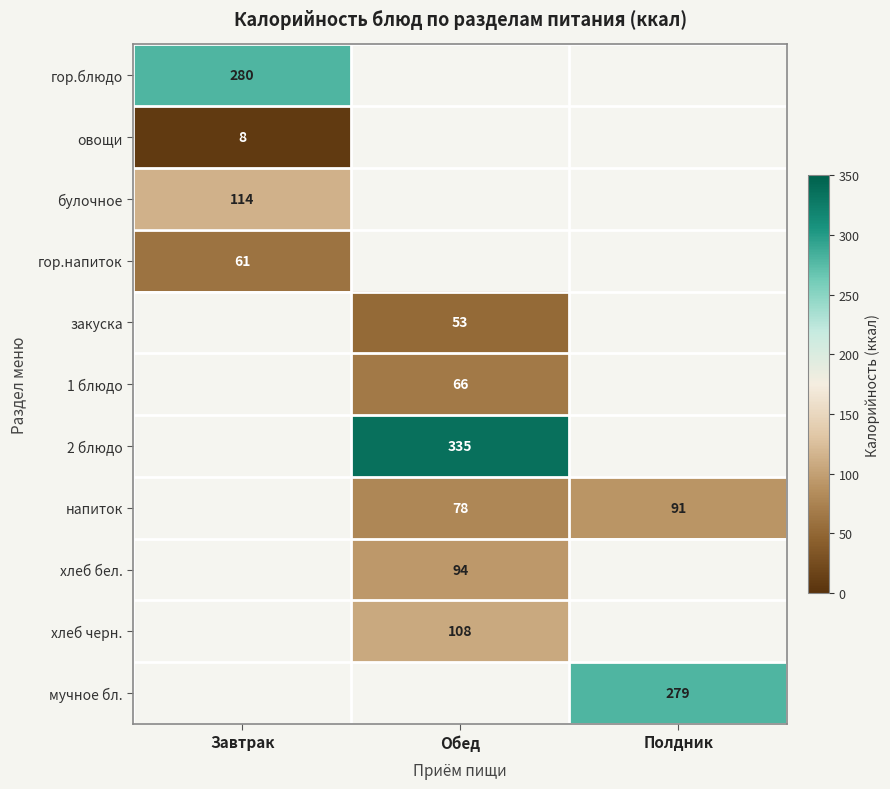

Is it true that 1 блюдо equals 66 at Обед?

True